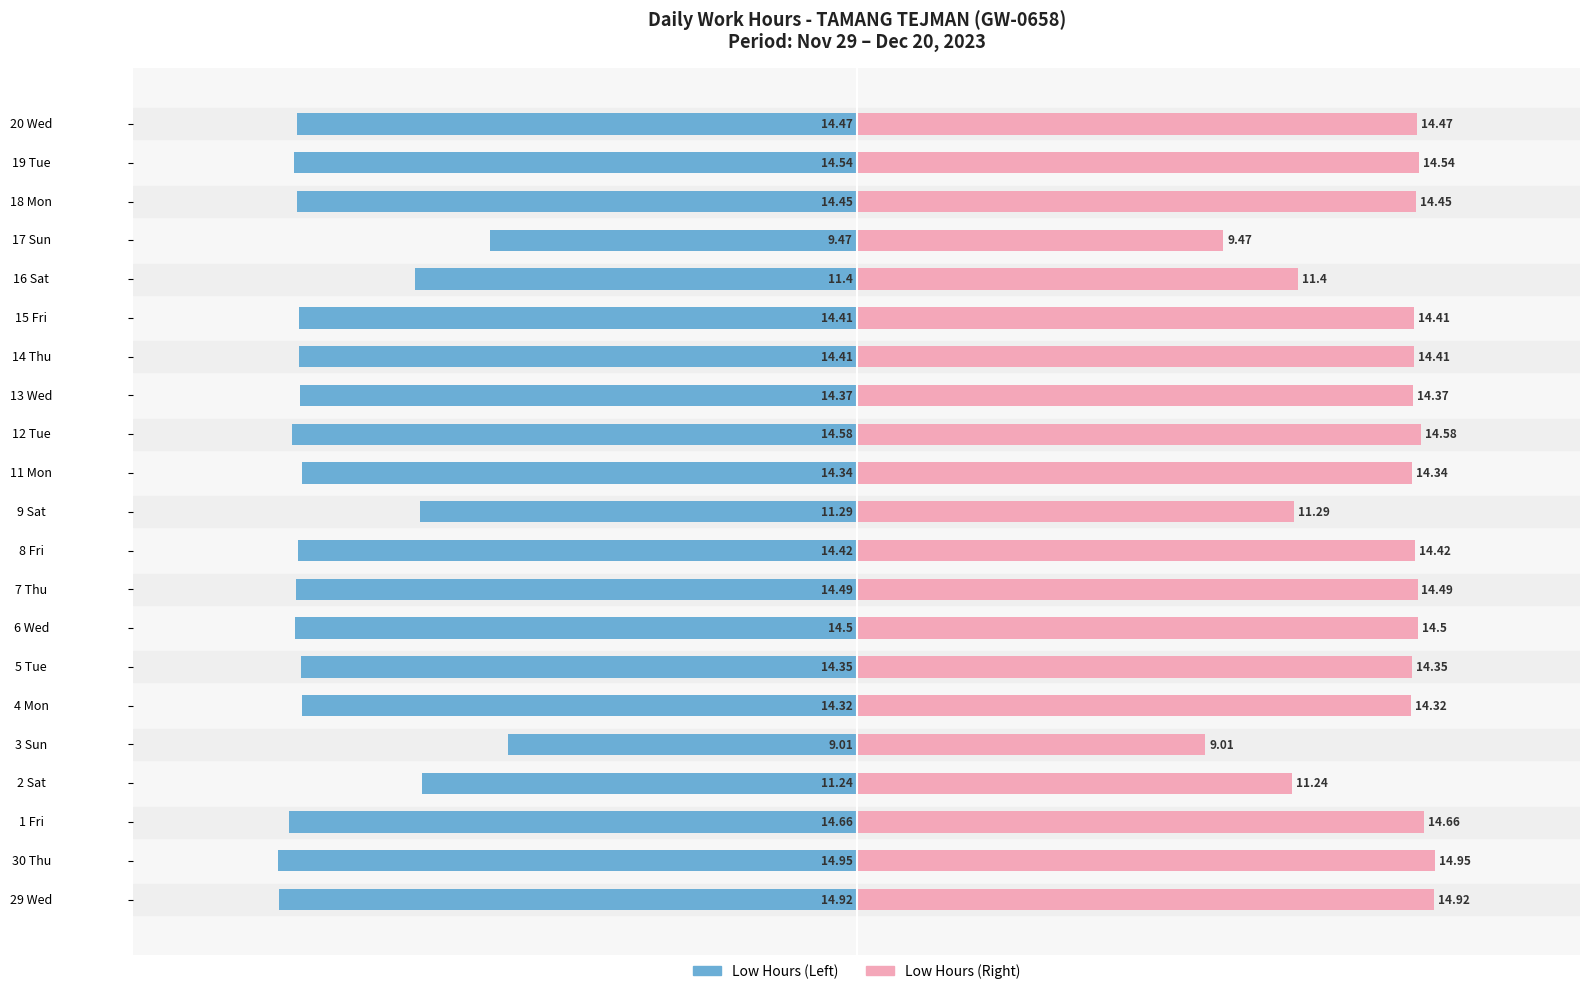

Which series has the widest spread of values?

Low (Hours) - Left